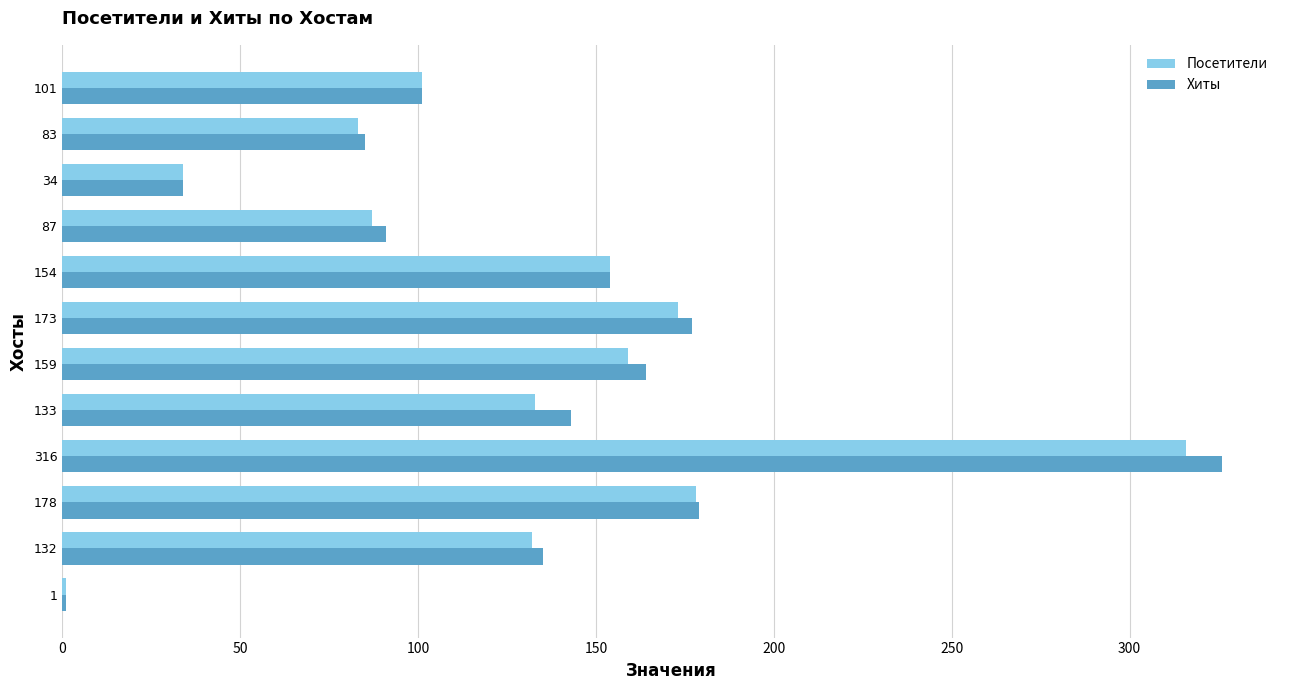

Is the value of Посетители at 132 greater than the value of Хиты at 1?

Yes